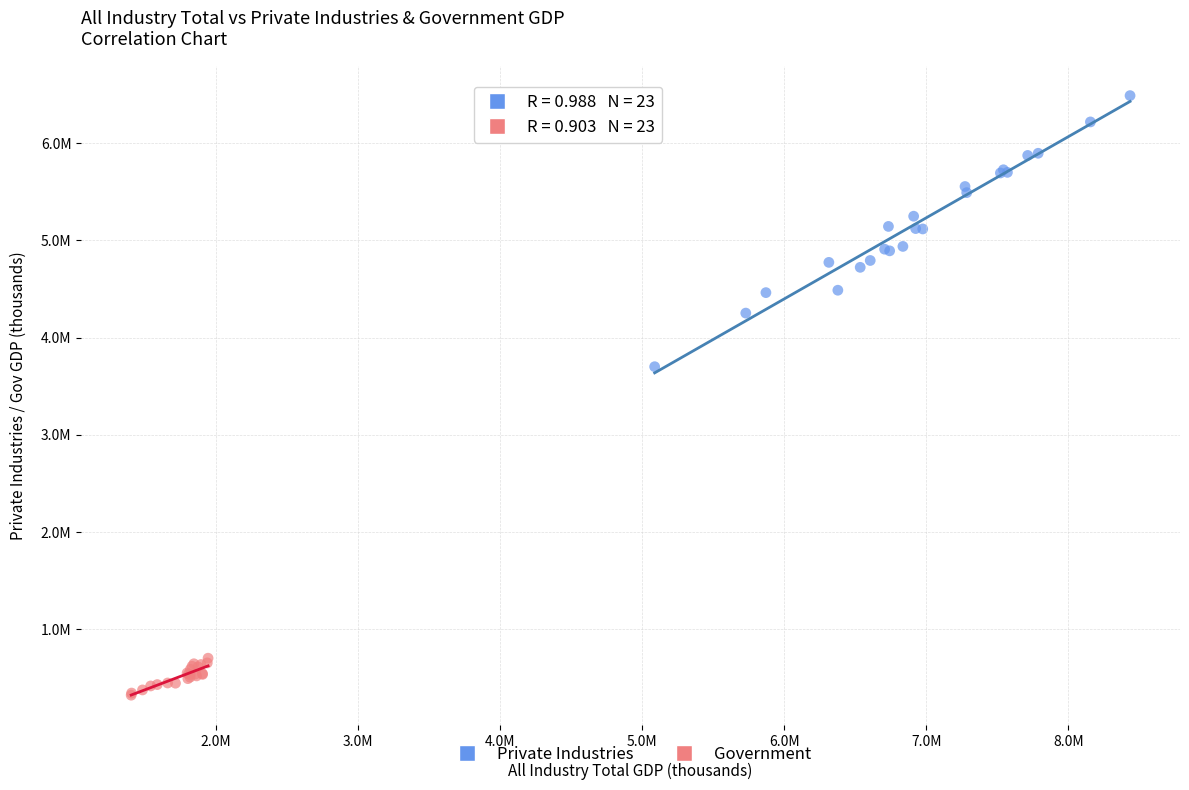

Which series contains the lowest Y value?

Government